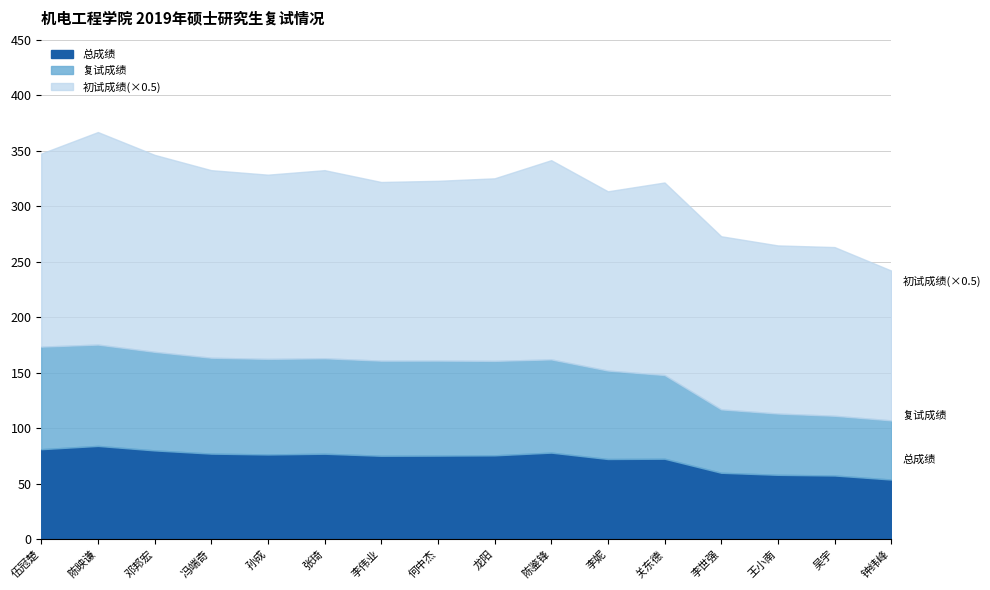

Reading right to left, what are all the values shown in this chart?

初试成绩: 钟纬峰=270.0	吴宇=304.0	王小南=303.0	李世强=312.0	关东德=347.0	李妮=323.0	陈鉴锋=359.0	龙阳=329.0	何中杰=324.0	李伟业=322.0	张琦=339.0	孙成=332.0	冯端奇=338.0	邓邦宏=355.0	陈映谦=383.0	伍冠楚=348.0
复试成绩: 钟纬峰=53.3	吴宇=53.8	王小南=55.2	李世强=57.1	关东德=75.4	李妮=79.7	陈鉴锋=84.0	龙阳=85.1	何中杰=85.6	李伟业=85.7	张琦=86.0	孙成=86.1	冯端奇=86.4	邓邦宏=88.8	陈映谦=91.3	伍冠楚=92.4
总成绩: 钟纬峰=53.6	吴宇=57.3	王小南=57.9	李世强=59.8	关东德=72.4	李妮=72.2	陈鉴锋=77.9	龙阳=75.5	何中杰=75.2	李伟业=75.0	张琦=76.9	孙成=76.2	冯端奇=77.0	邓邦宏=79.9	陈映谦=84.0	伍冠楚=81.0